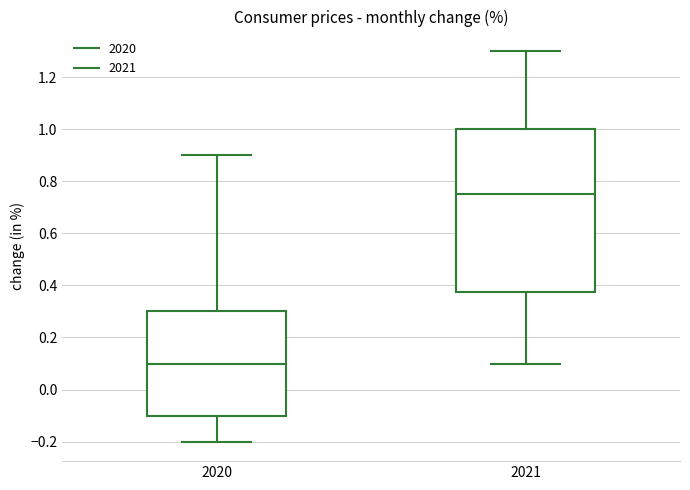

Reading left to right, transcribe this box plot: for each box, give where its median line is, the range the box spans, and where its two whiskers end, as read against the y-axis. The values are not printed on the chart, so give them approximately, as read against the axis.

2020: median 0.10, box -0.10 to 0.30, whiskers -0.20 to 0.90
2021: median 0.76, box 0.38 to 1.00, whiskers 0.10 to 1.30